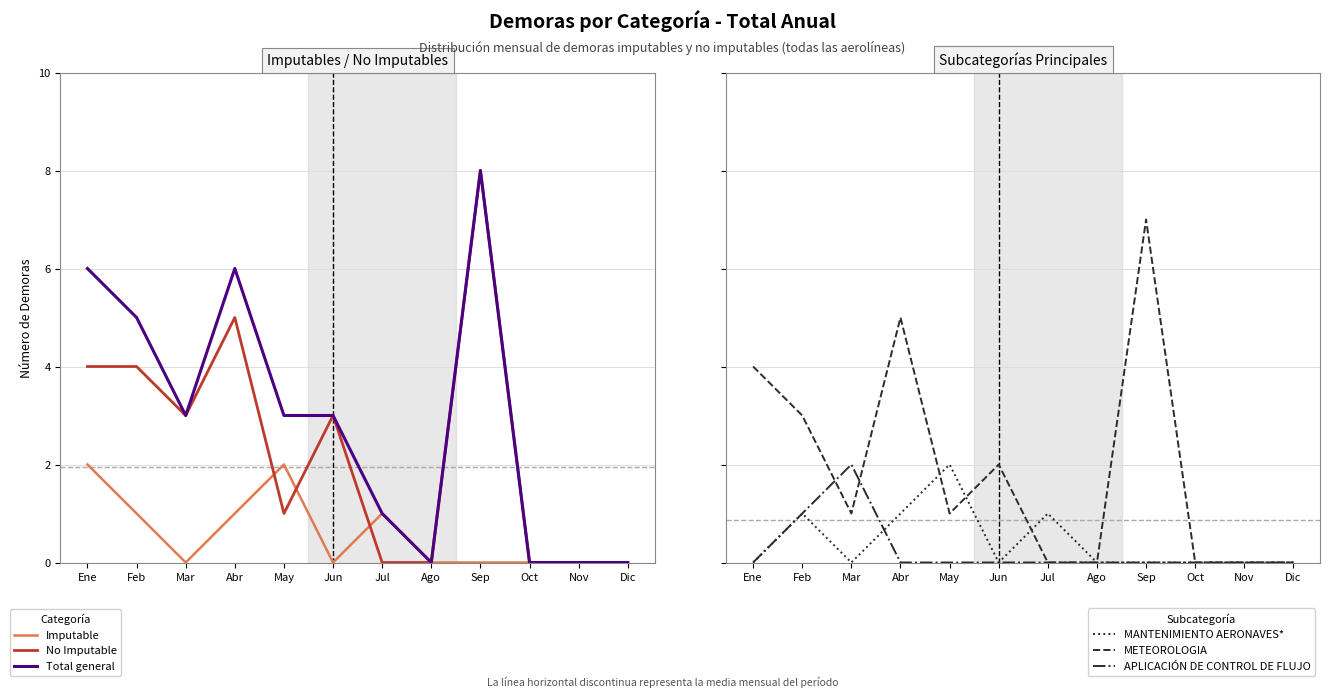

Read the MANTENIMIENTO AERONAVES* value at Jul.

1